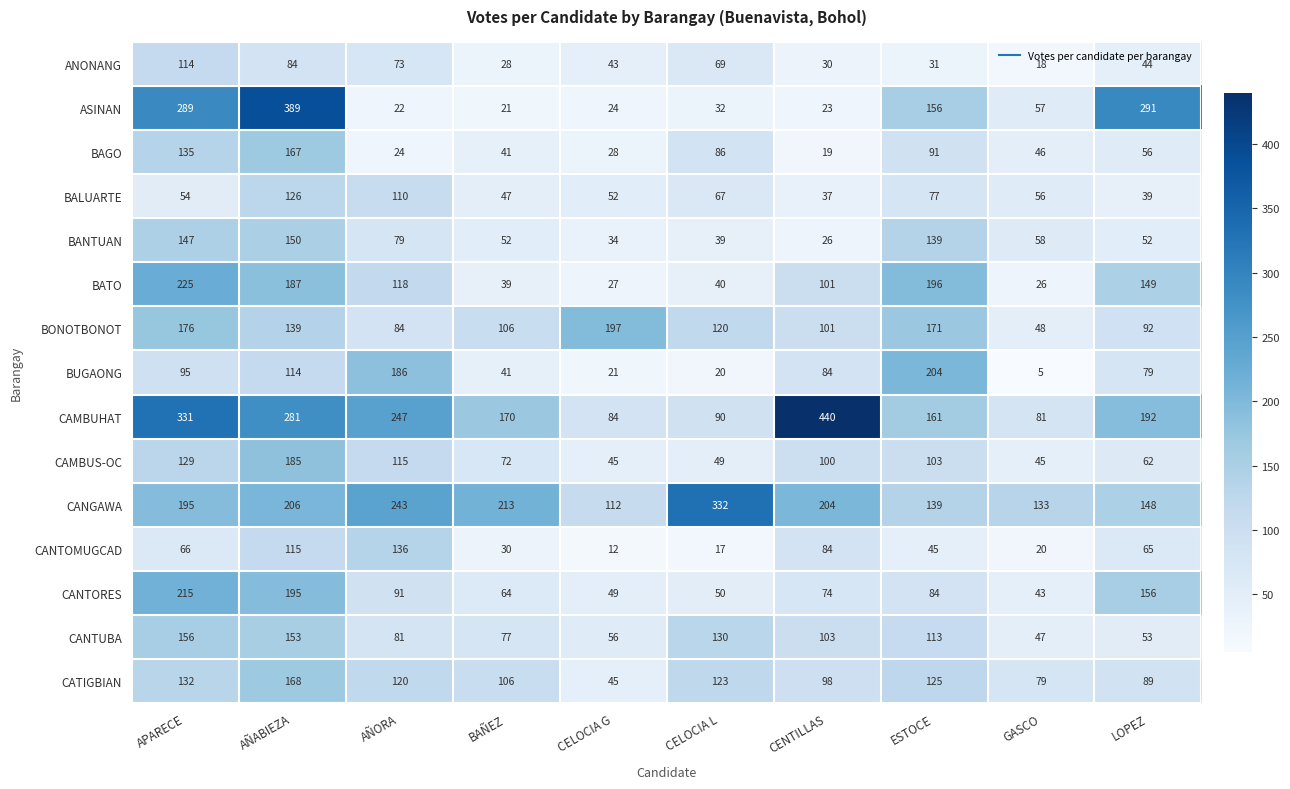

What is the greatest value displayed?

440